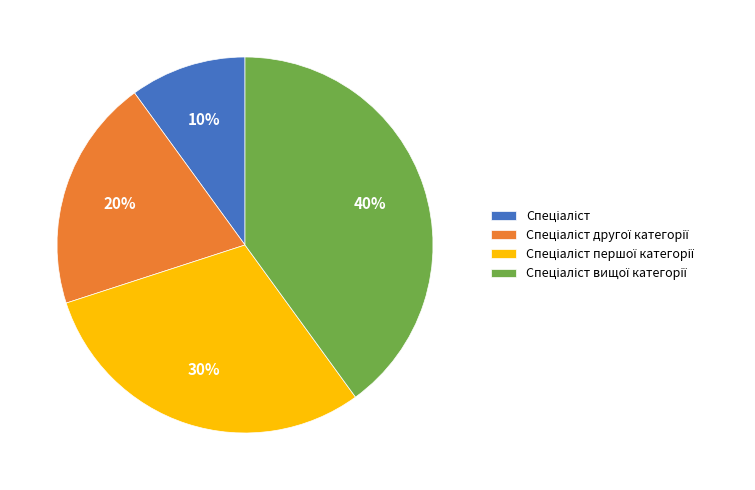

To the nearest percent, what is the difference between the largest and smallest slice percentages?

30%